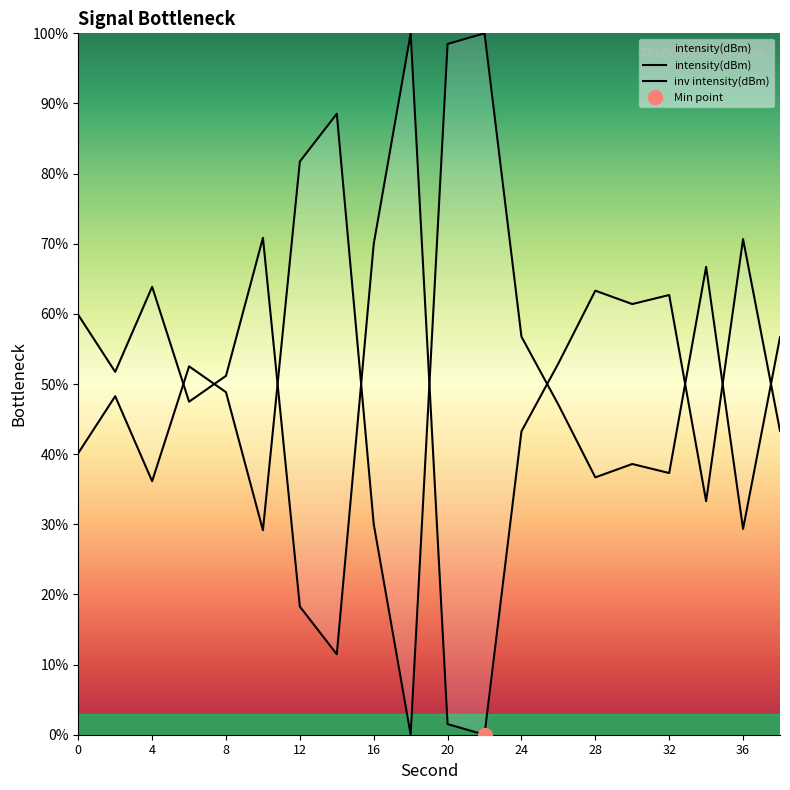

Reading left to right, what are all the values shown in this chart?

0=59.8	2=51.7	4=63.9	6=47.5	8=51.2	10=70.8	12=18.3	14=11.5	16=70.0	18=100.0	20=1.5	22=0.0	24=43.3	26=52.9	28=63.3	30=61.4	32=62.7	34=33.3	36=70.7	38=43.3